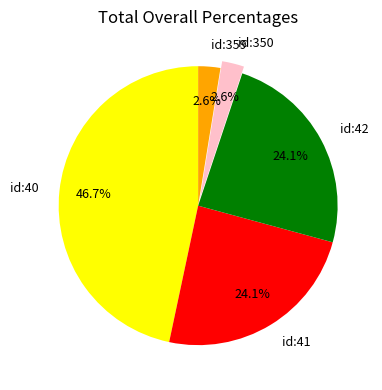

Count the number of slices in the pie.

5